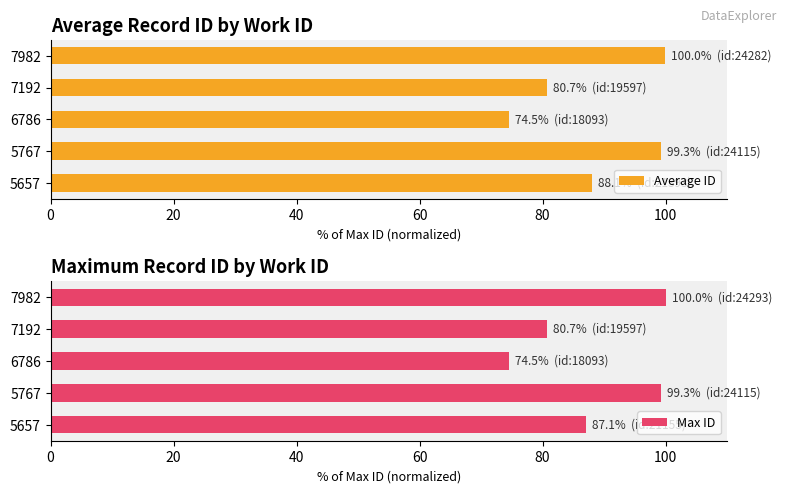

Which category has the lowest value in the Max ID series?

6786